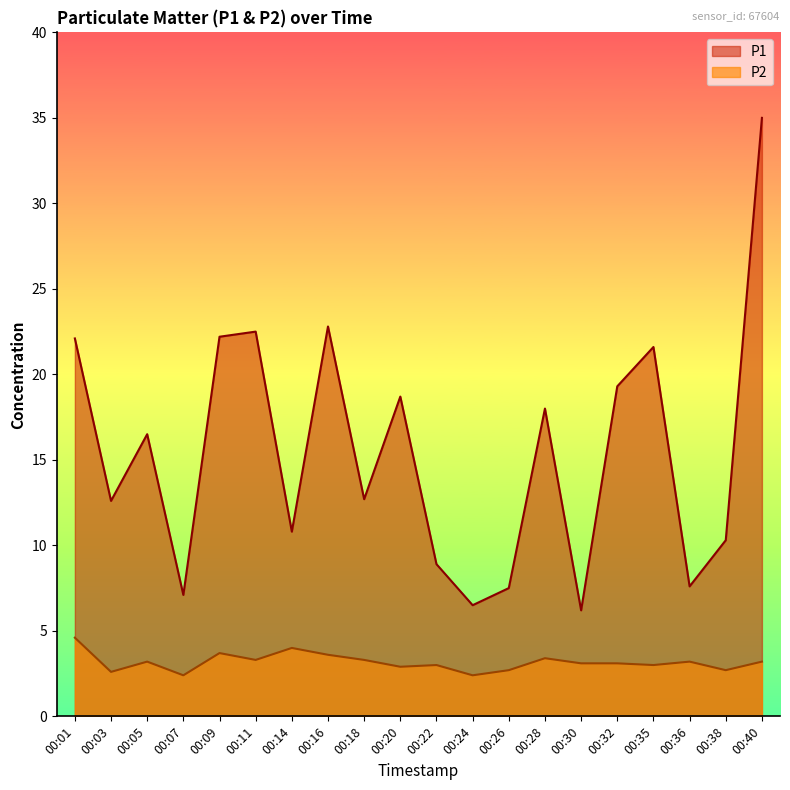

List the series in order of their peak value, highest first.

P1, P2